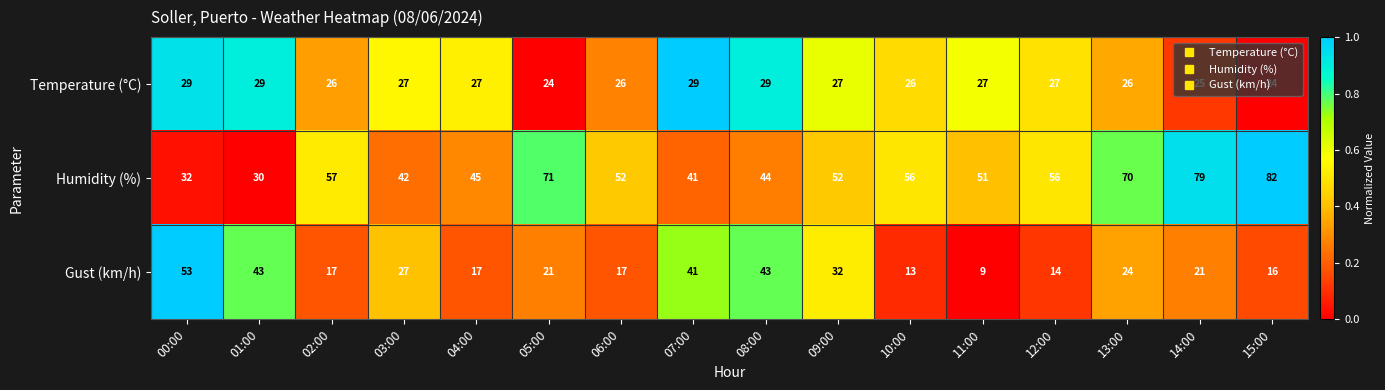

Rank the series at 06:00 from lowest to highest value.

Gust (km/h), Temperature (°C), Humidity (%)